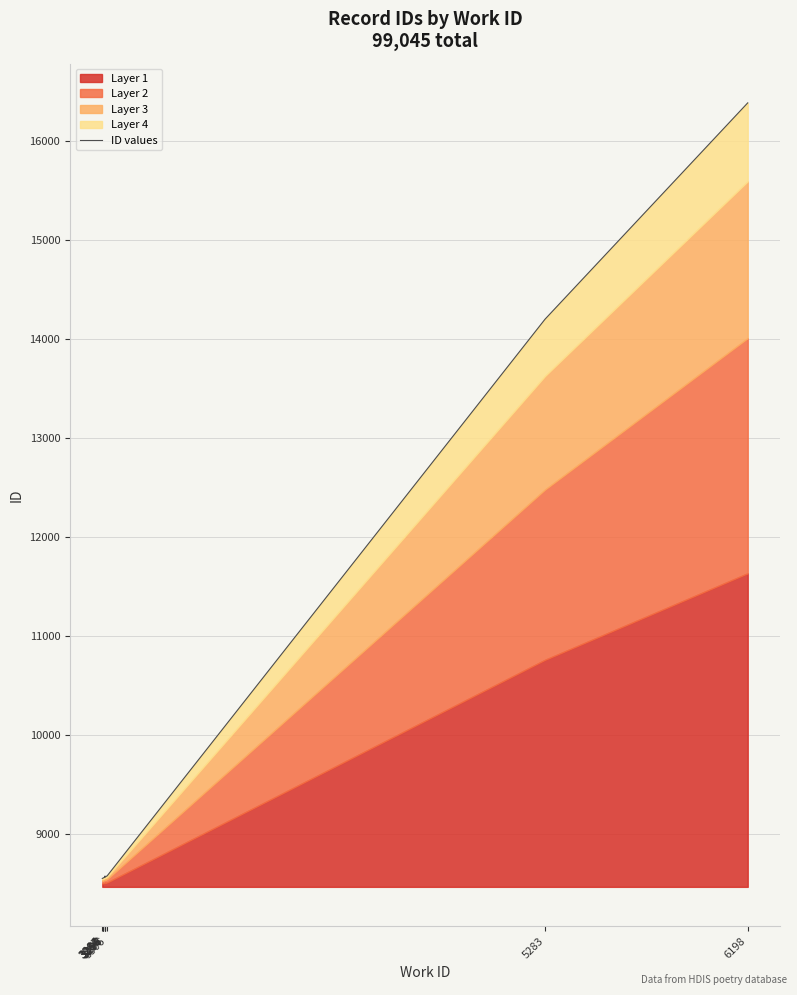

Is it true that the value at 3287 is 8549?

True